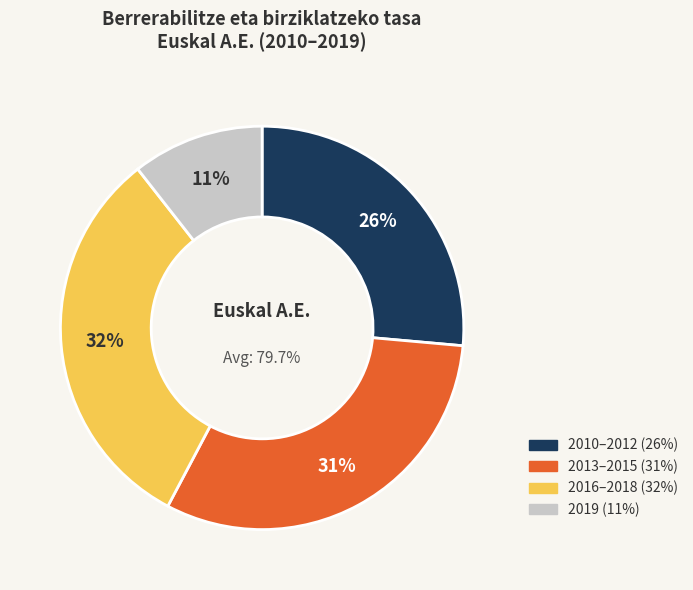

Is the sum of 2015 and 2013 greater than half?

No